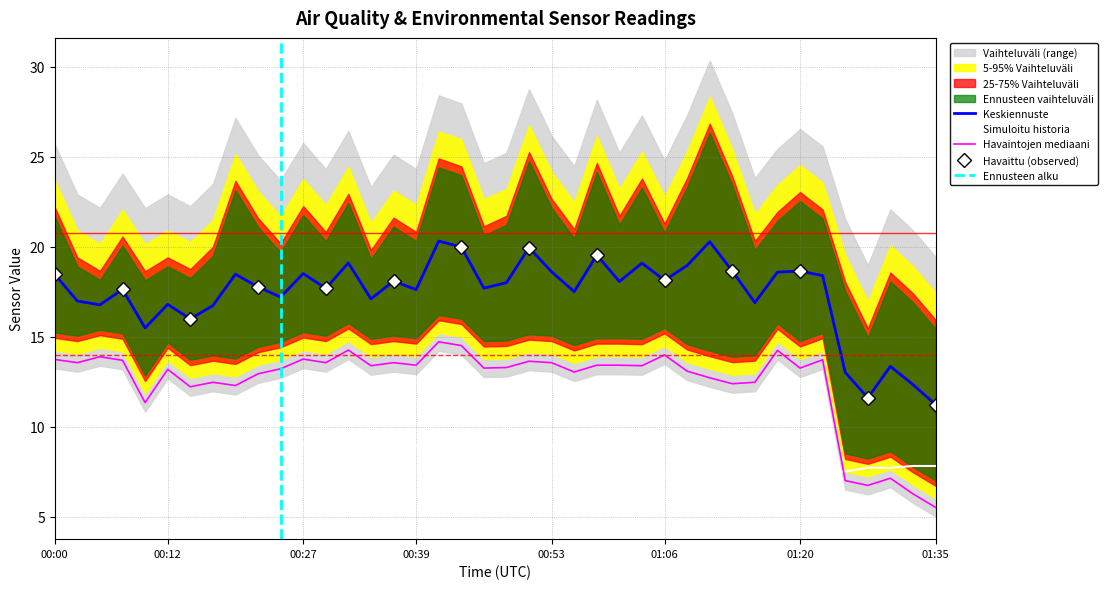

True or false: SDS_P2 has a value of 13.6 at 00:53.

True